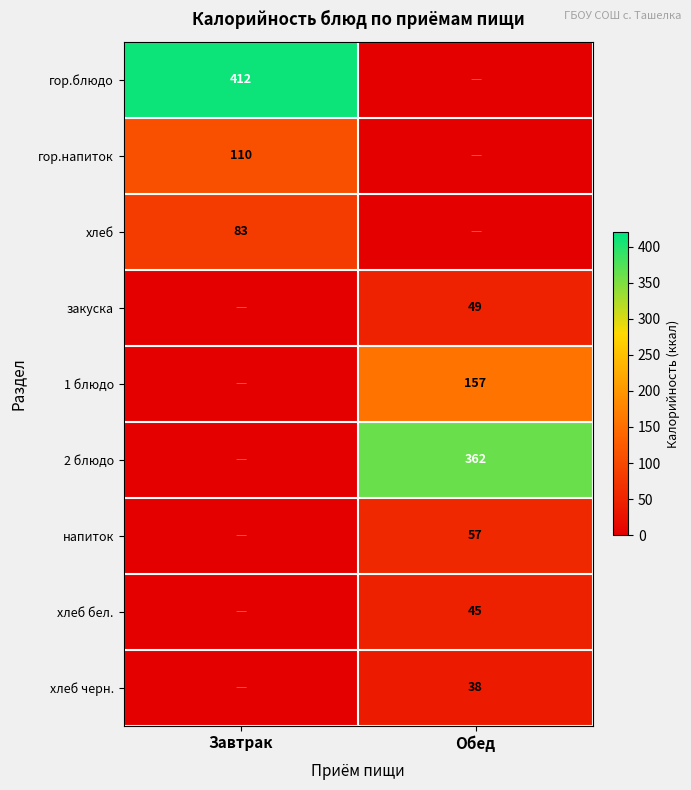

What is the spread (max minus min) of values at Завтрак?

412.0